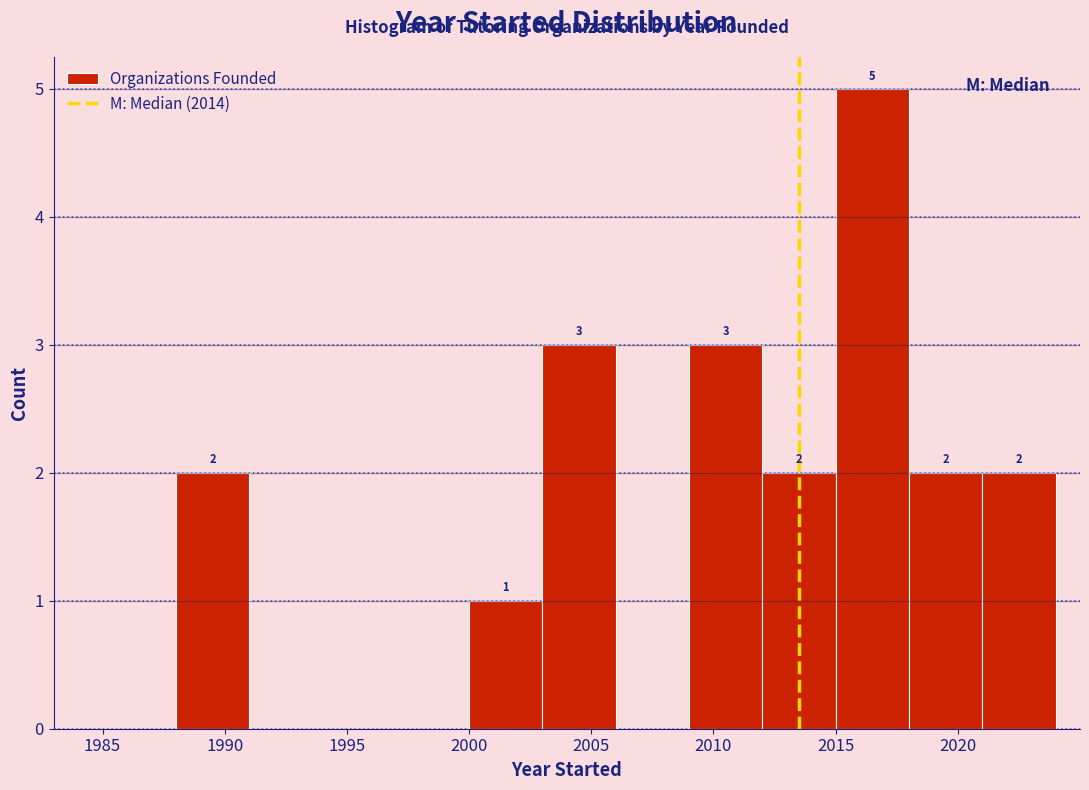

Which range on the x-axis has the tallest bar?

2015 to 2018